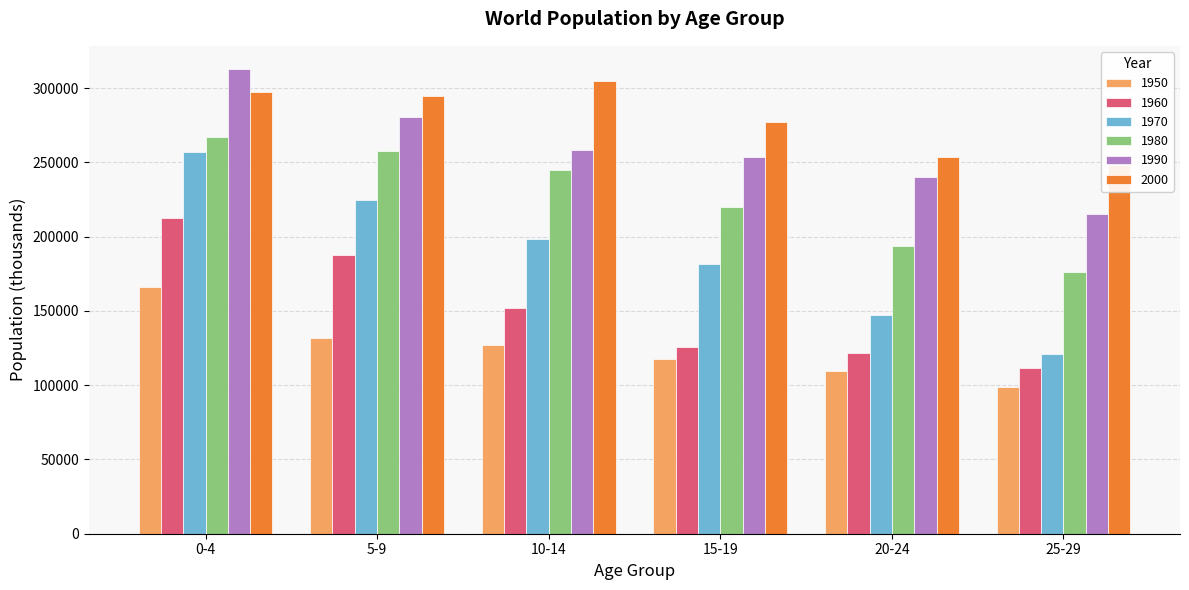

Rank the series by their maximum value, from lowest to highest.

1950, 1960, 1970, 1980, 2000, 1990